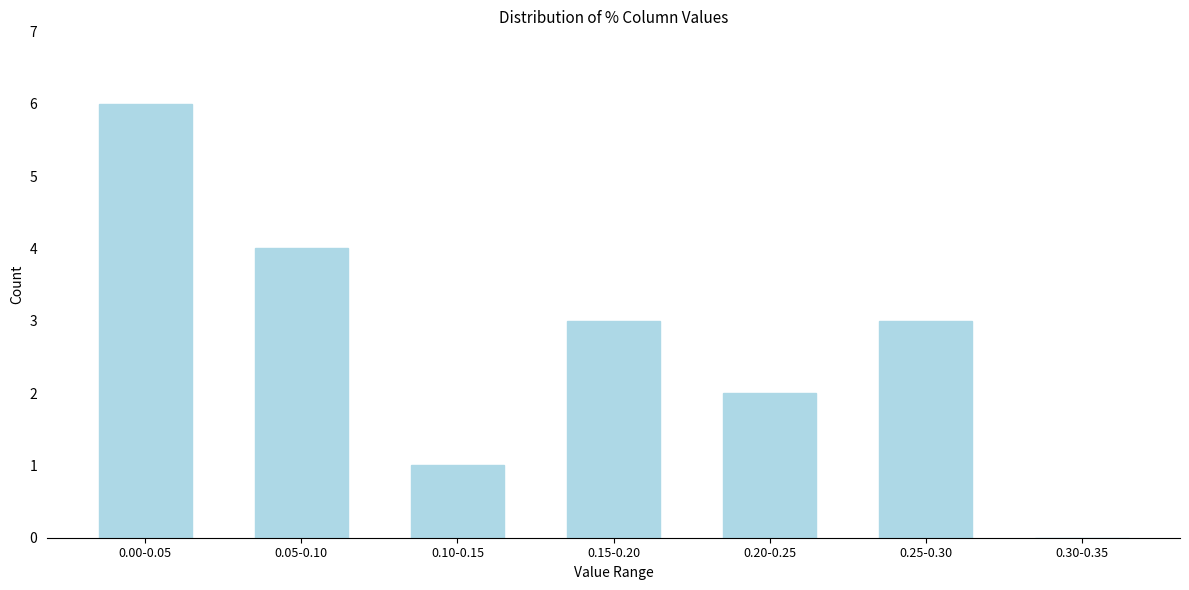

Reading right to left, transcribe all the data shown in this chart.

0.30-0.35=0	0.25-0.30=3	0.20-0.25=2	0.15-0.20=3	0.10-0.15=1	0.05-0.10=4	0.00-0.05=6